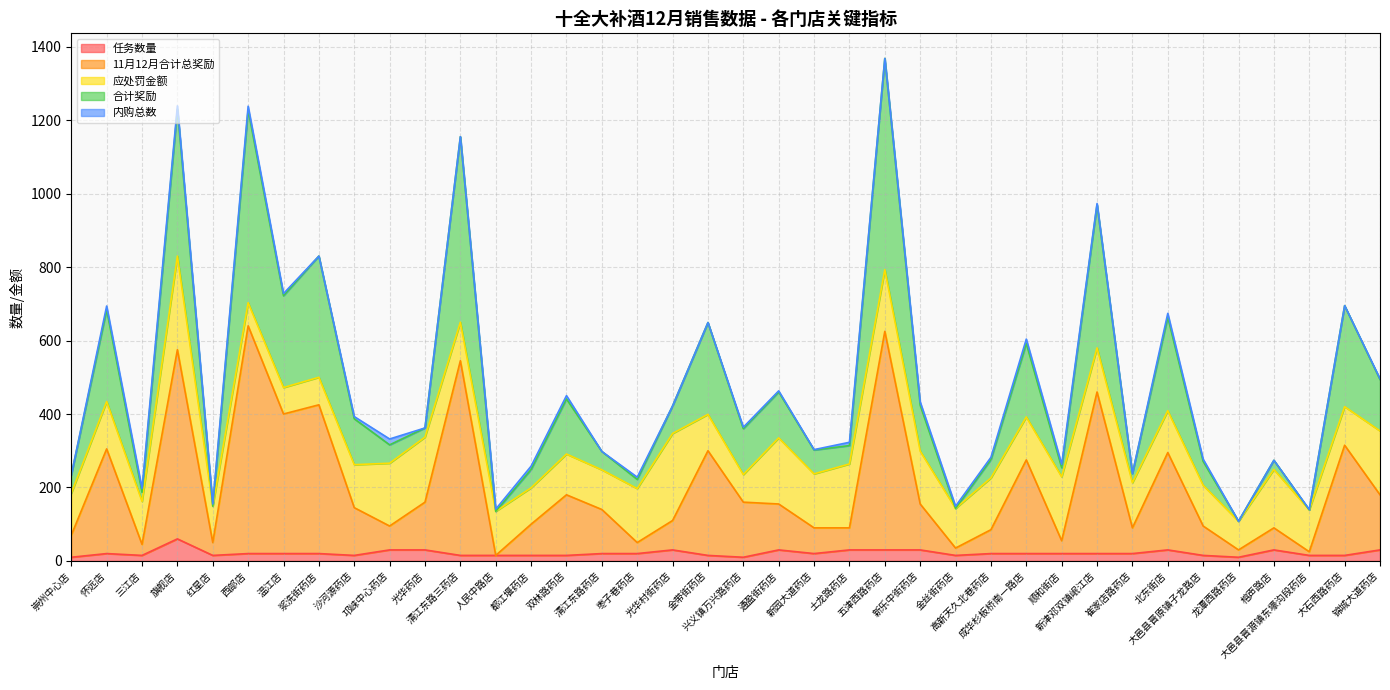

What is the highest value of the 任务数量 series?

60